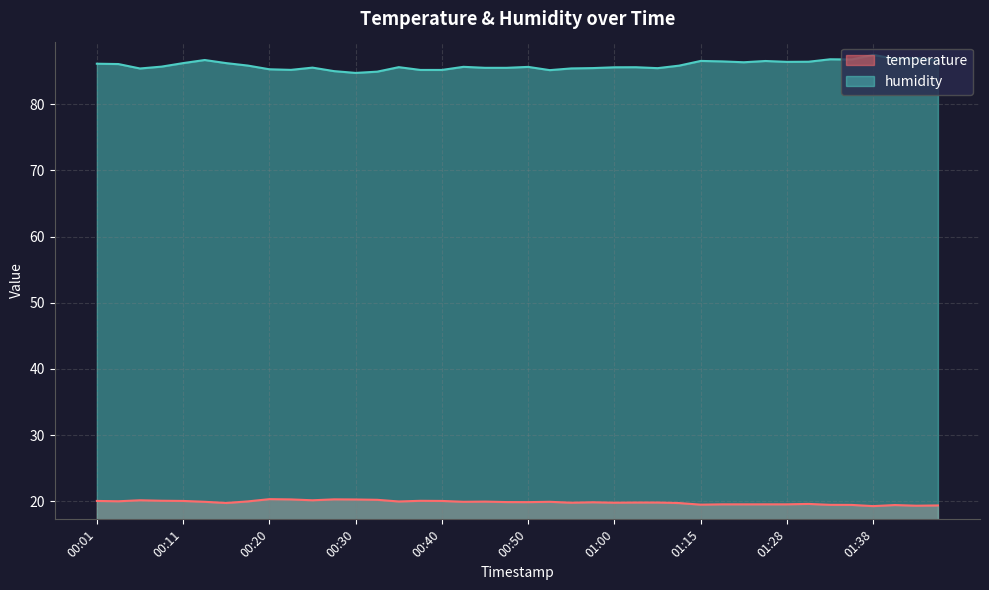

What is the sum of the temperature values at 01:02 and 01:00?

39.6